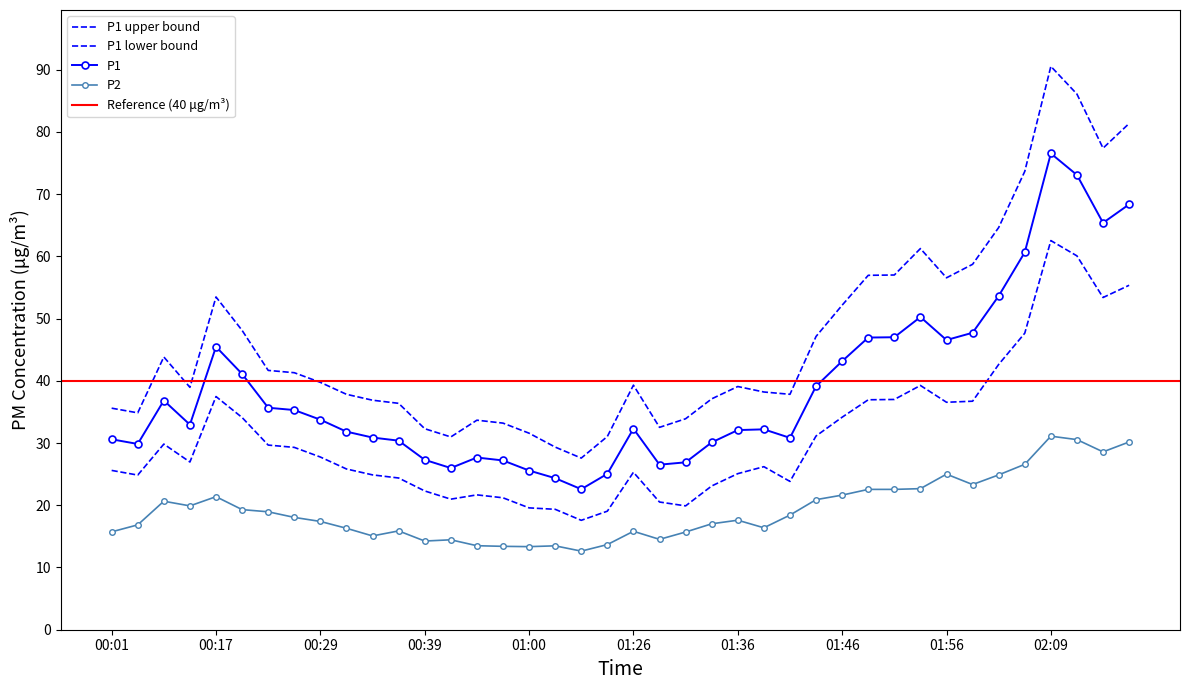

True or false: P2 and P1_upper intersect in this chart.

False